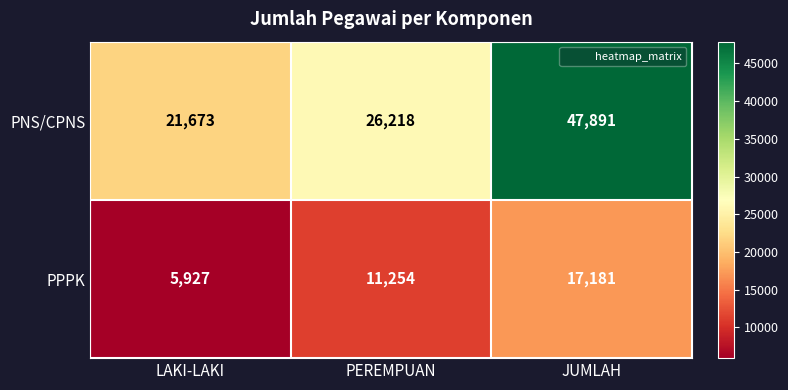

What is the highest value of the PNS/CPNS series?

47891